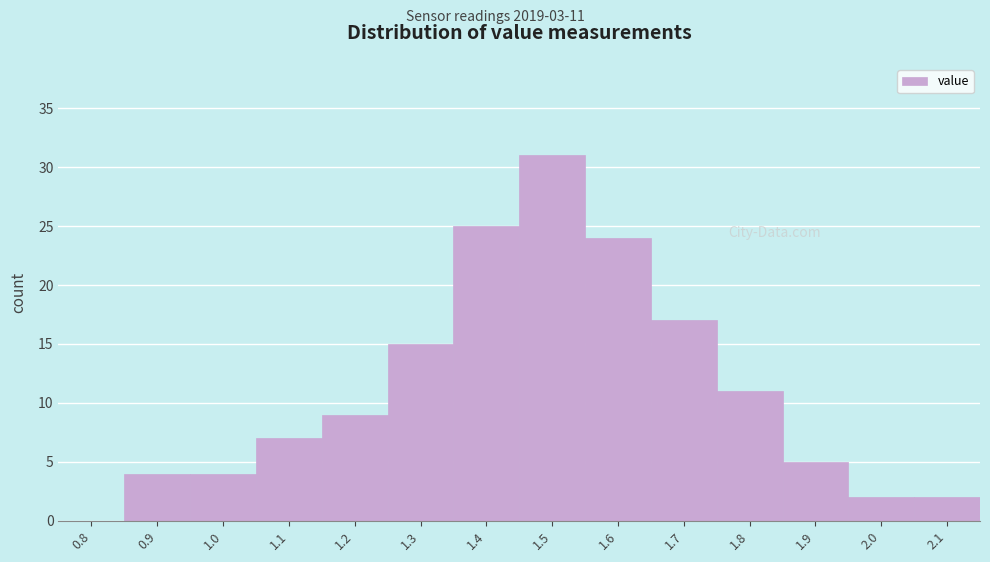

Reading left to right, what are all the values shown in this chart?

0.8=0	0.9=4	1.0=4	1.1=7	1.2=9	1.3=15	1.4=25	1.5=31	1.6=24	1.7=17	1.8=11	1.9=5	2.0=2	2.1=2